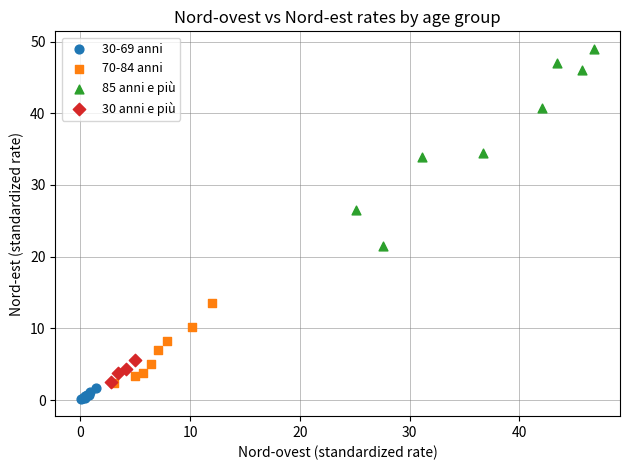

Which series reaches the minimum Y coordinate?

30-69 anni